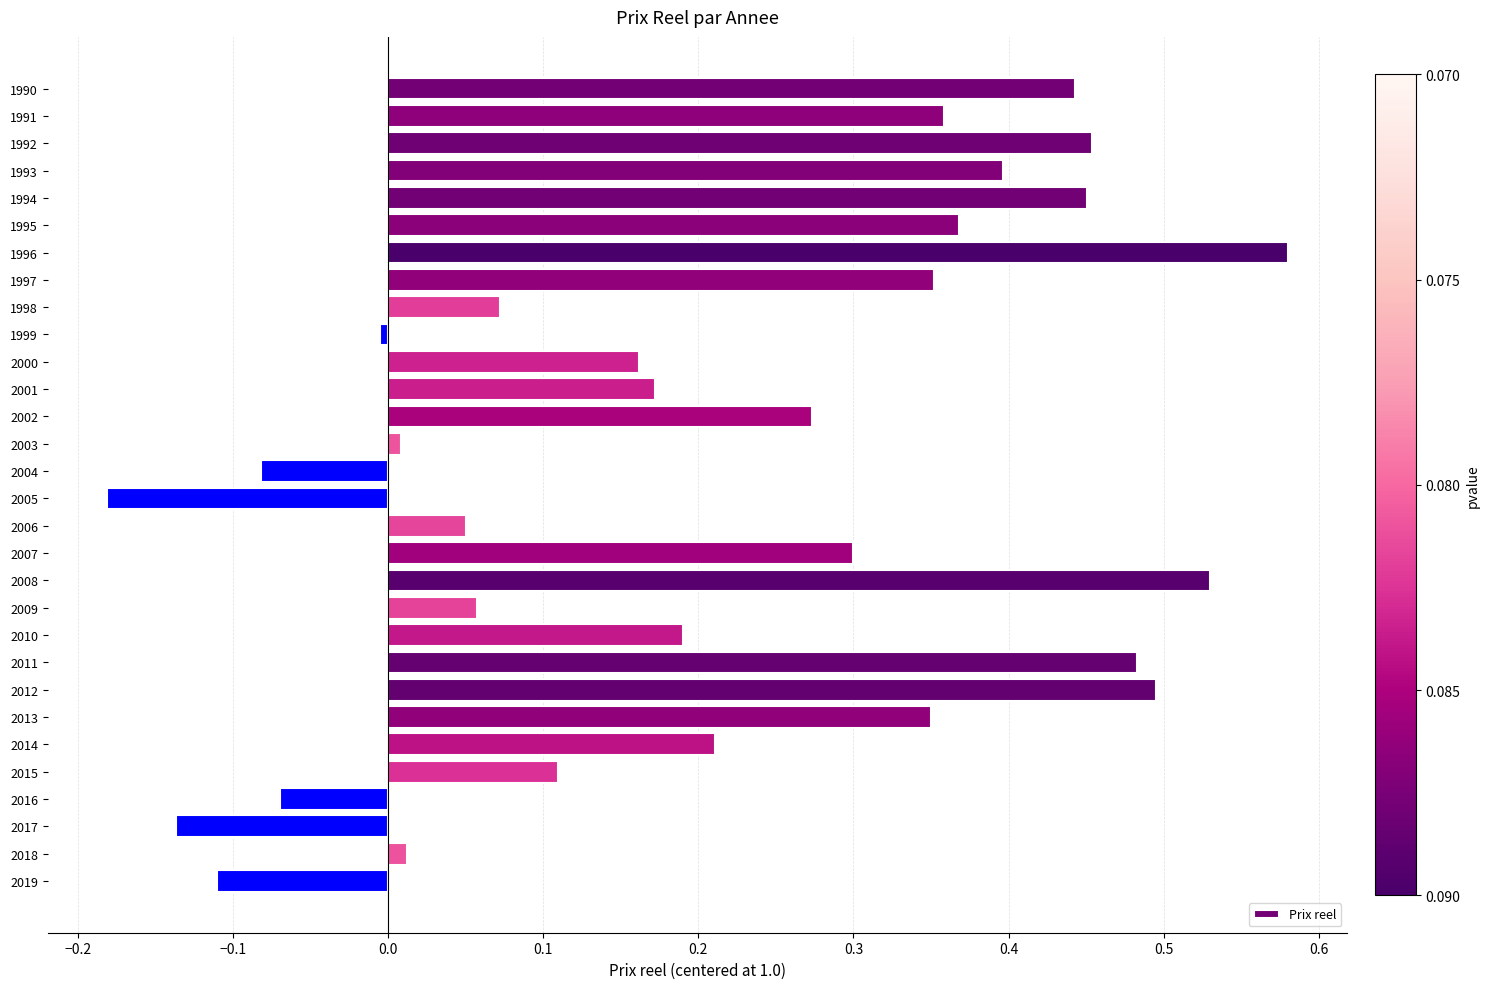

What is the difference between the maximum and minimum values?

0.8